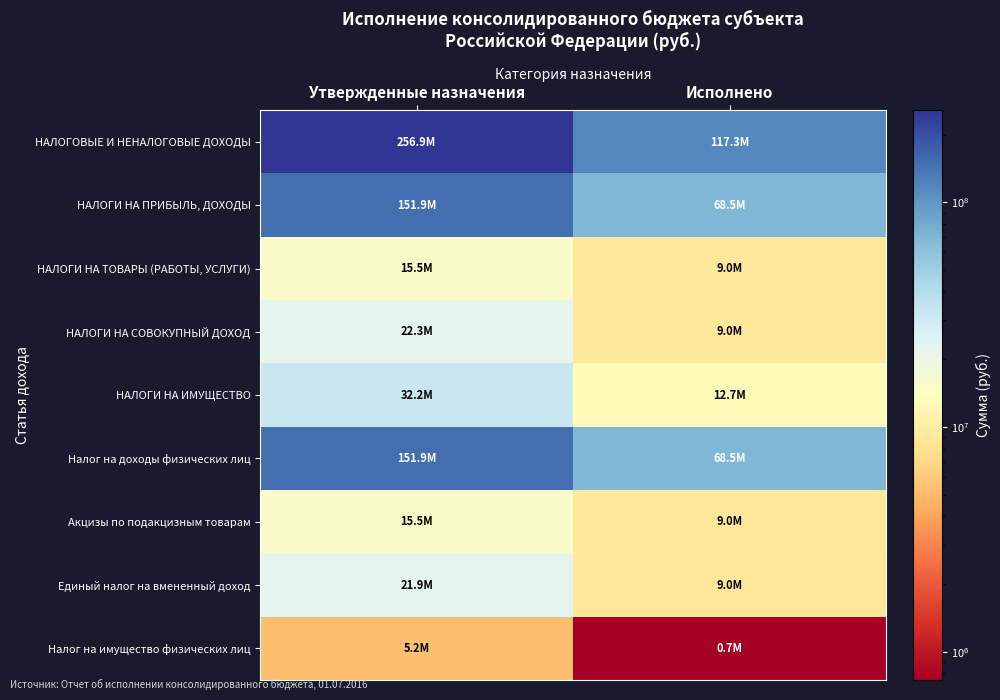

At how many categories does at least one series exceed 212810332?

1